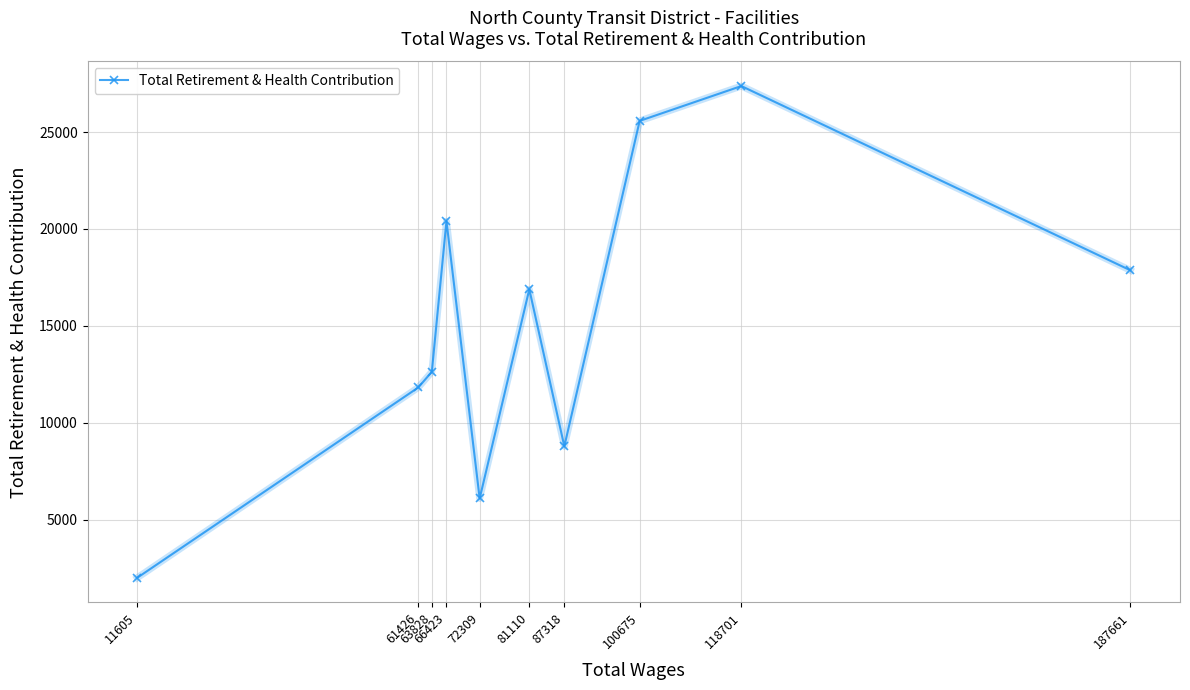

What is the smallest value displayed?

1999